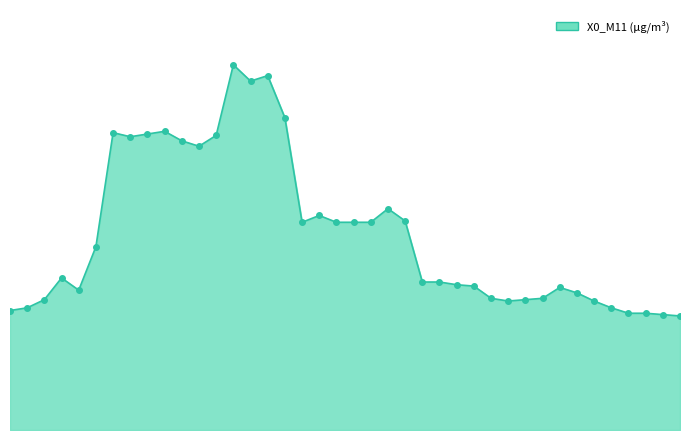

What is the smallest value displayed?

0.8